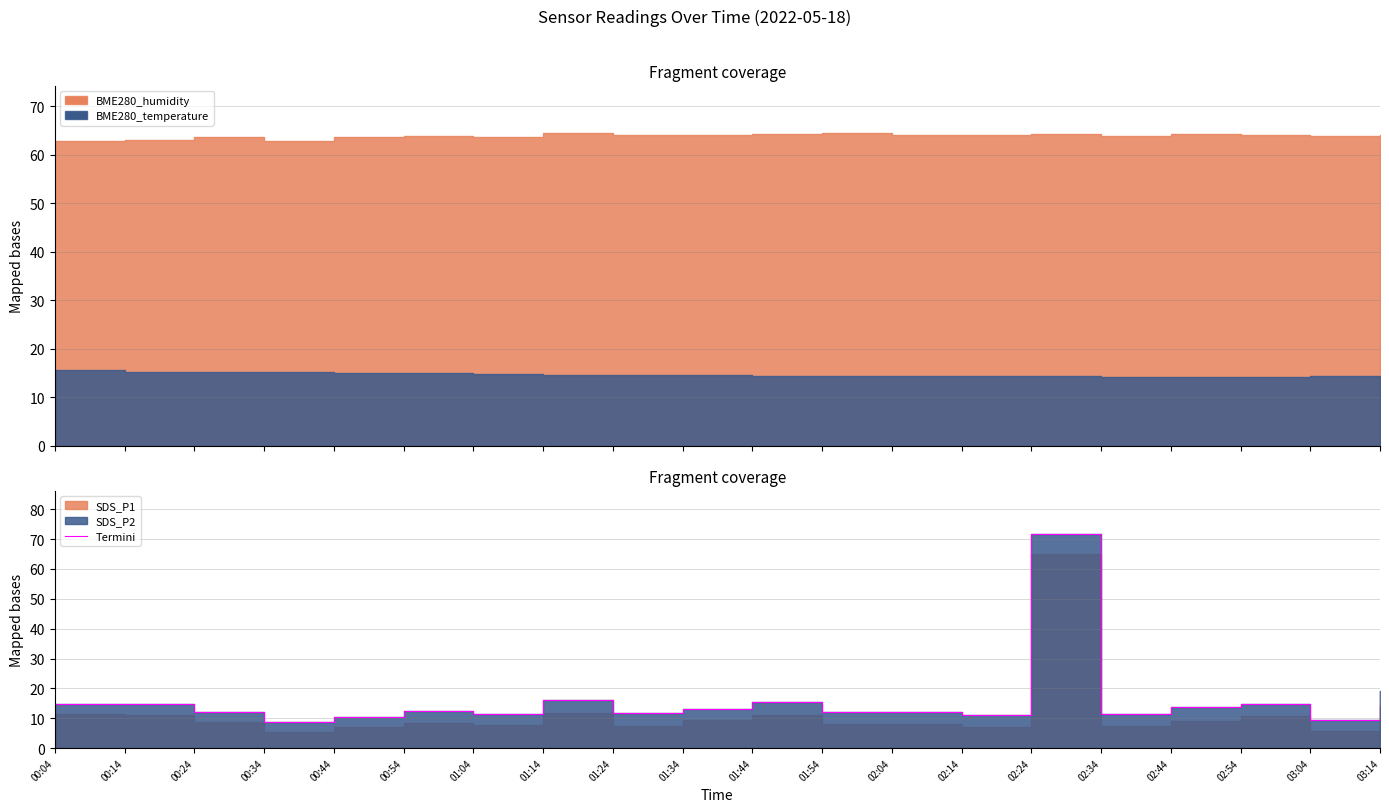

The chart shows a value of 8.7 at 00:34. True or false?

True